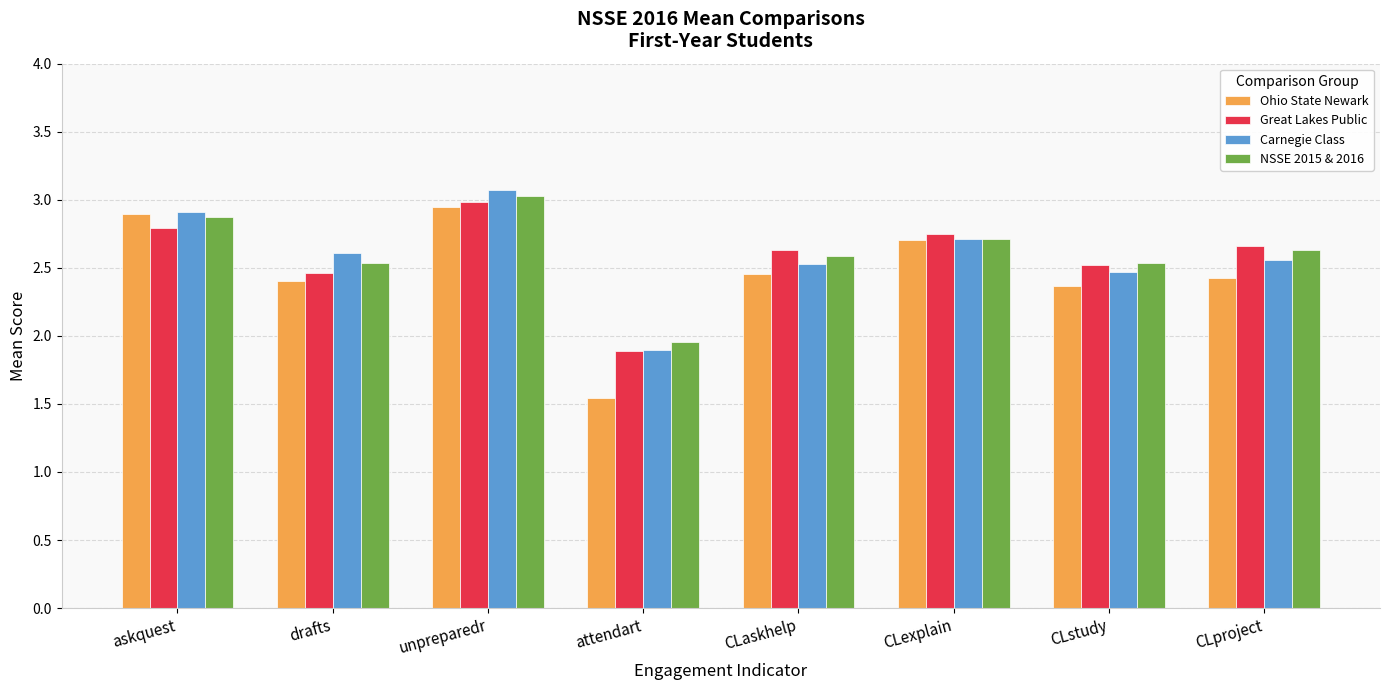

Read the NSSE 2015 & 2016 value at CLexplain.

2.7